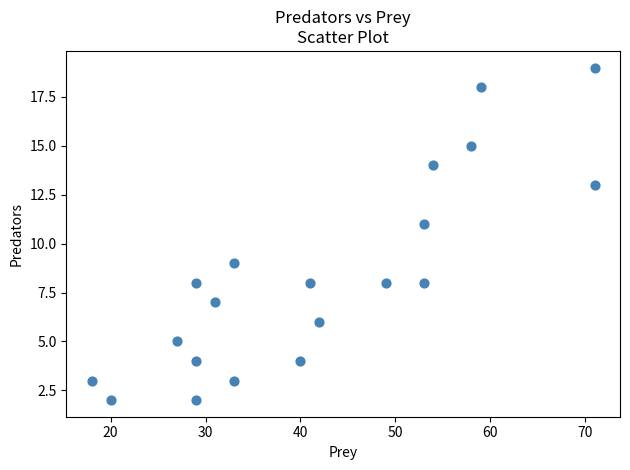

What is the range of X values (max minus min)?

53